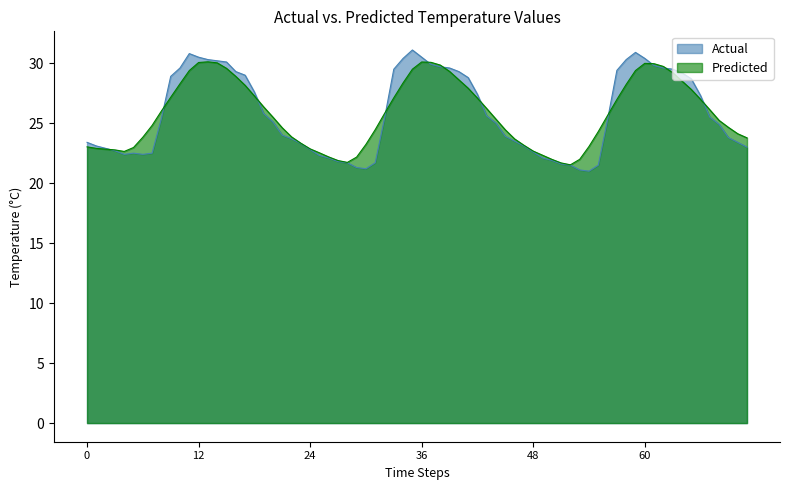

Which series has the widest spread of values?

Actual